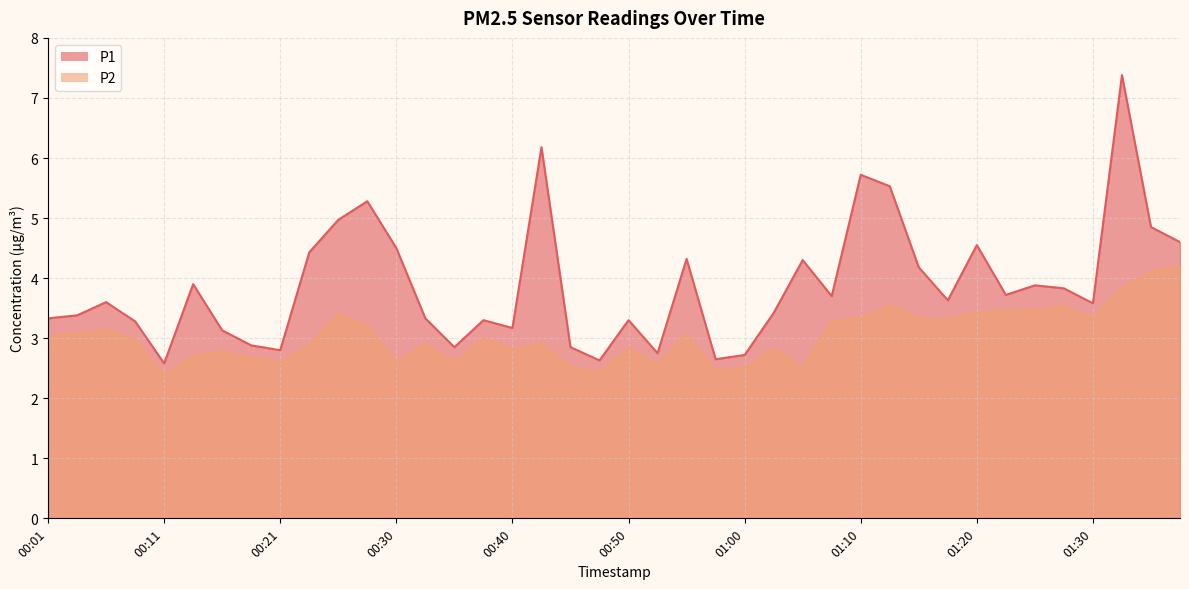

At which label does P2 reach its minimum?

00:11